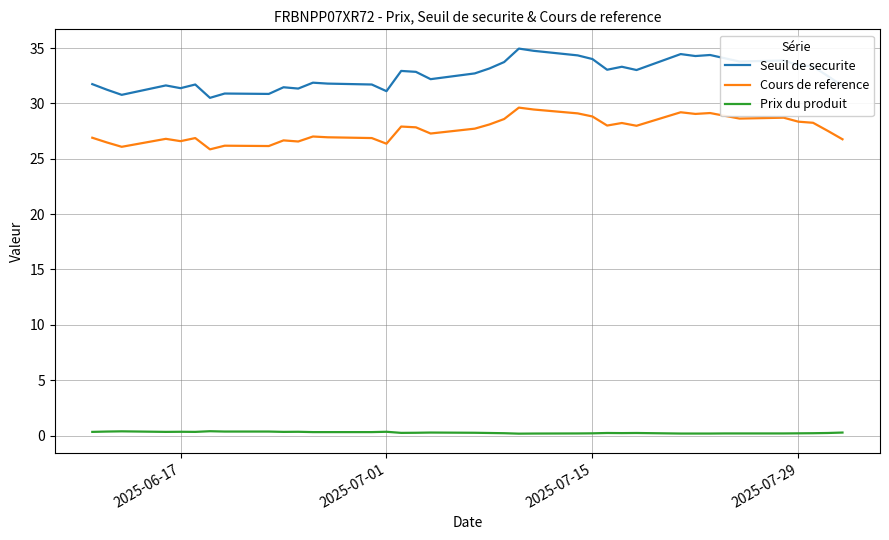

True or false: Cours de reference and Prix du produit intersect in this chart.

False